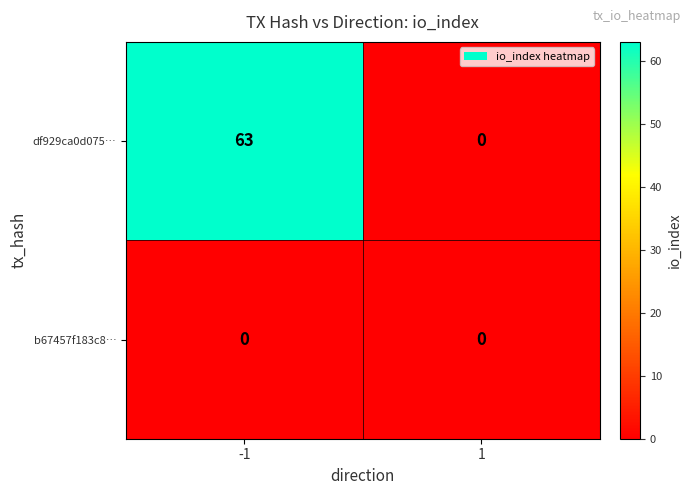

Reading left to right, extract all data points from this chart.

df929ca0d075…: 63	0
b67457f183c8…: 0	0